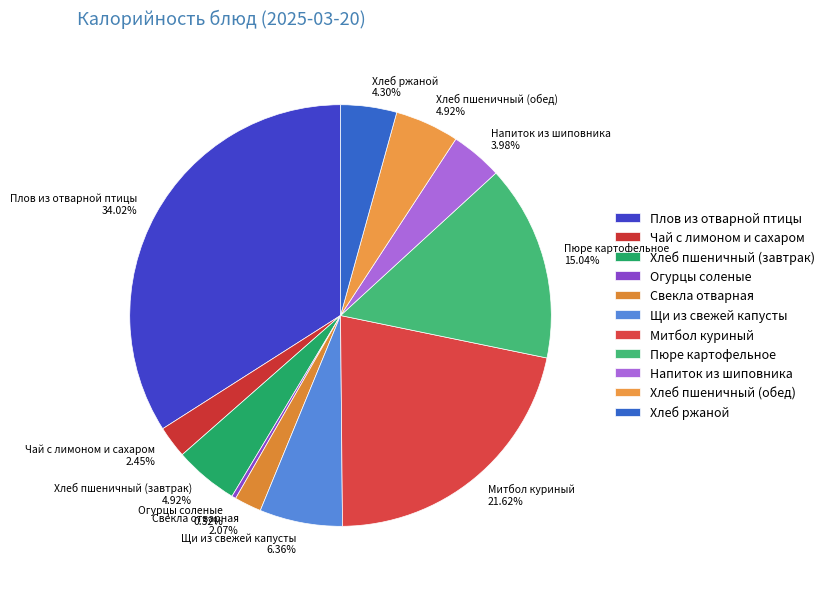

Which category has the biggest portion of the pie?

Плов из отварной птицы